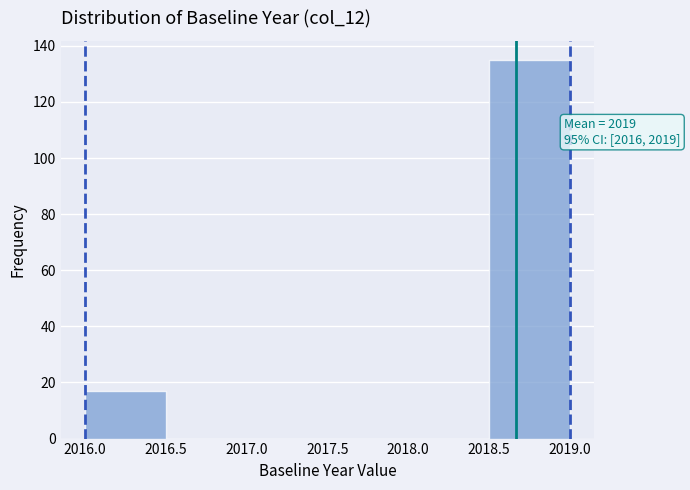

Which range on the x-axis has the tallest bar?

2018.5 to 2019.0